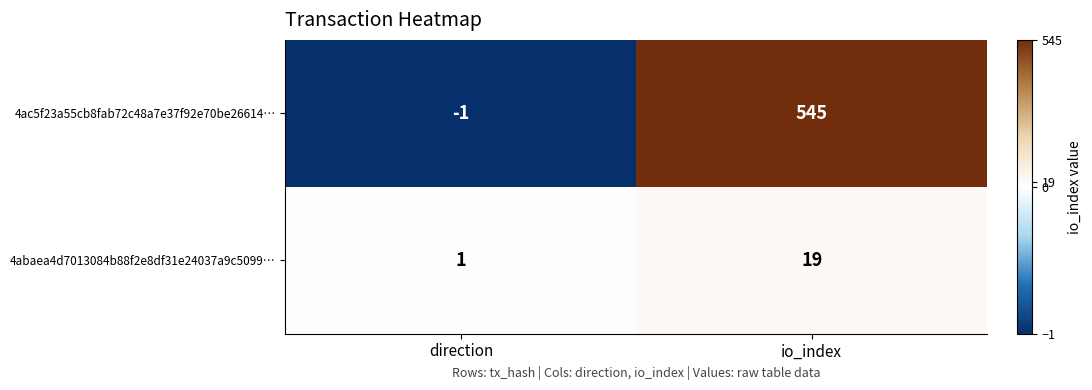

At which category is the sum across all series the highest?

io_index